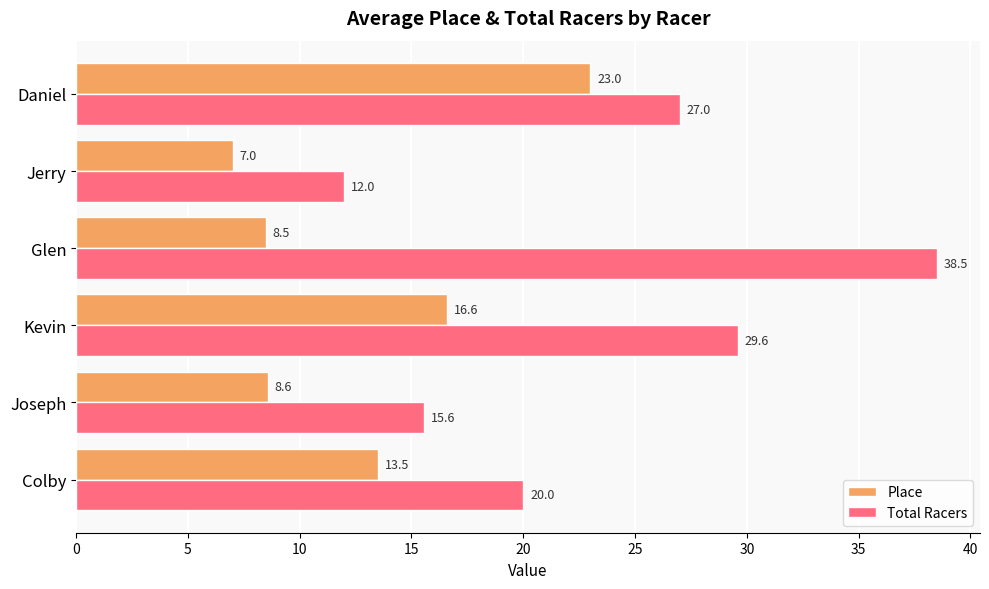

List the series in order of their overall mean, highest first.

Total Racers, Place